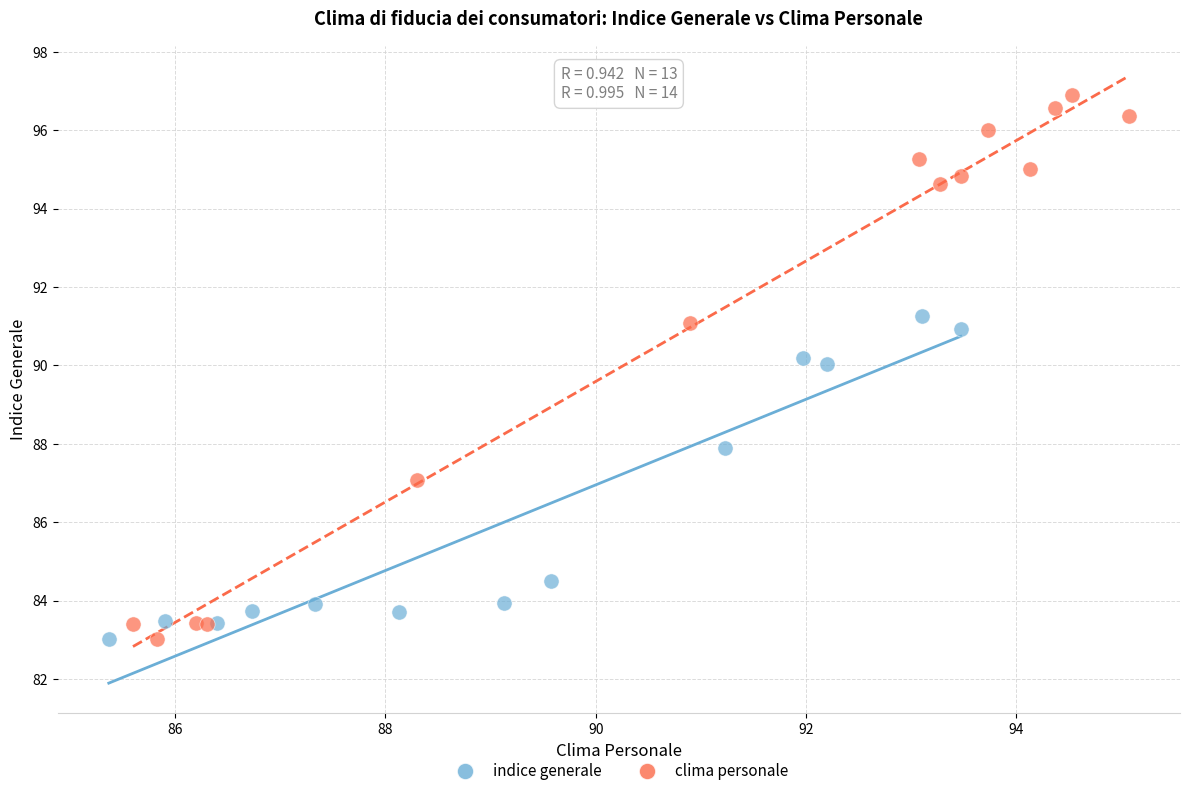

Which series contains the highest Y value?

clima personale